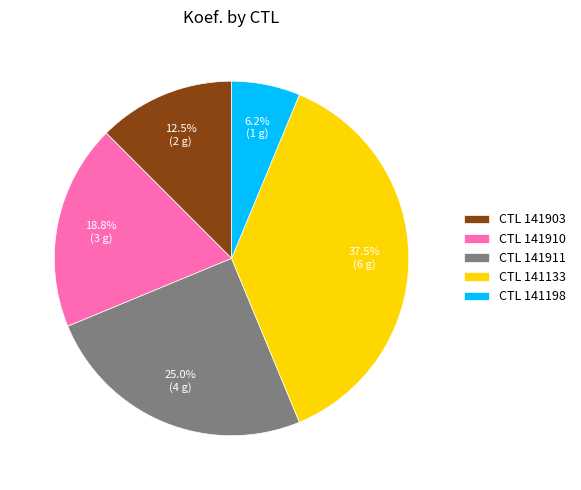

Which slice is the smallest?

CTL 141198